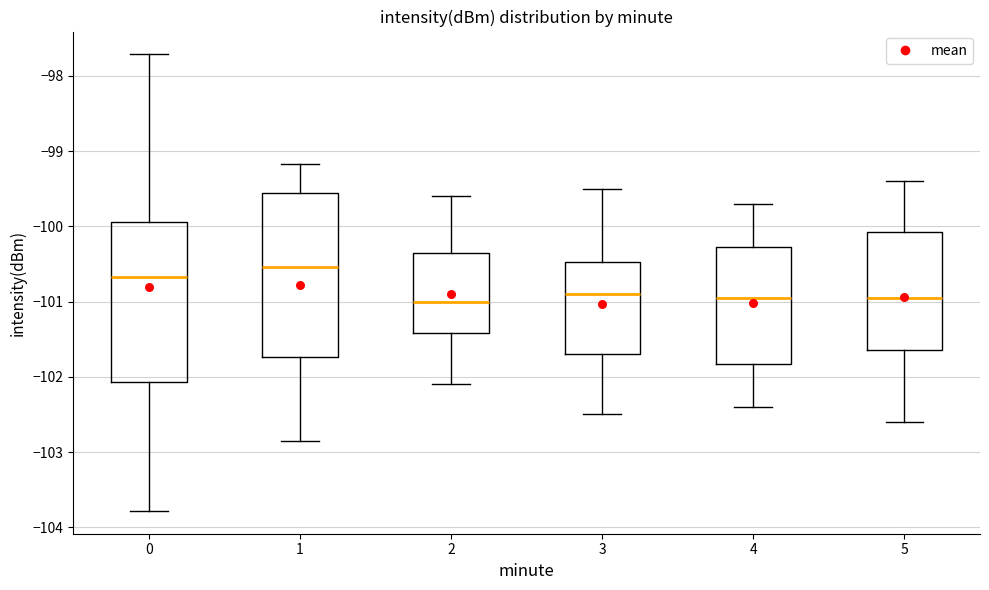

Reading left to right, transcribe this box plot: for each box, give where its median line is, the range the box spans, and where its two whiskers end, as read against the y-axis. The values are not printed on the chart, so give them approximately, as read against the axis.

0: median -100.7, box -102.1 to -99.9, whiskers -103.8 to -97.7
1: median -100.5, box -101.7 to -99.6, whiskers -102.9 to -99.2
2: median -101.0, box -101.4 to -100.3, whiskers -102.1 to -99.6
3: median -100.9, box -101.7 to -100.5, whiskers -102.5 to -99.5
4: median -100.9, box -101.8 to -100.3, whiskers -102.4 to -99.7
5: median -100.9, box -101.6 to -100.1, whiskers -102.6 to -99.4